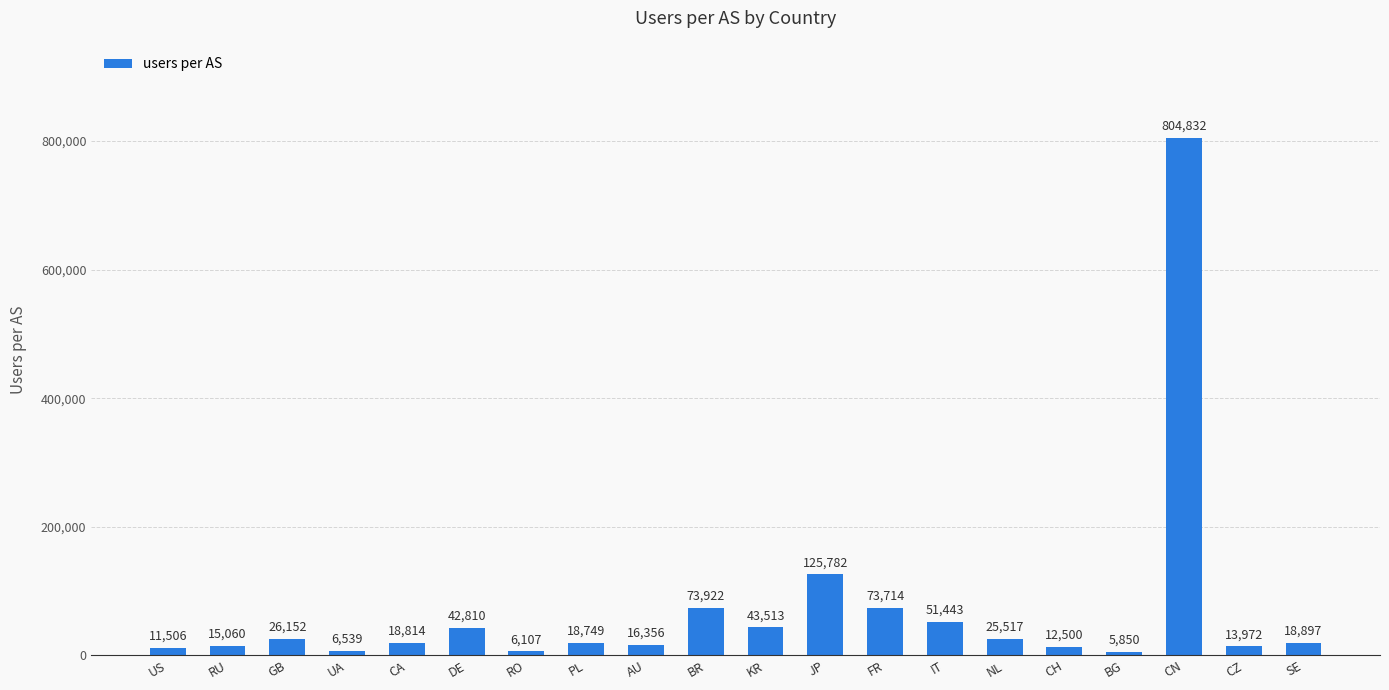

What position from the right is PL?

13